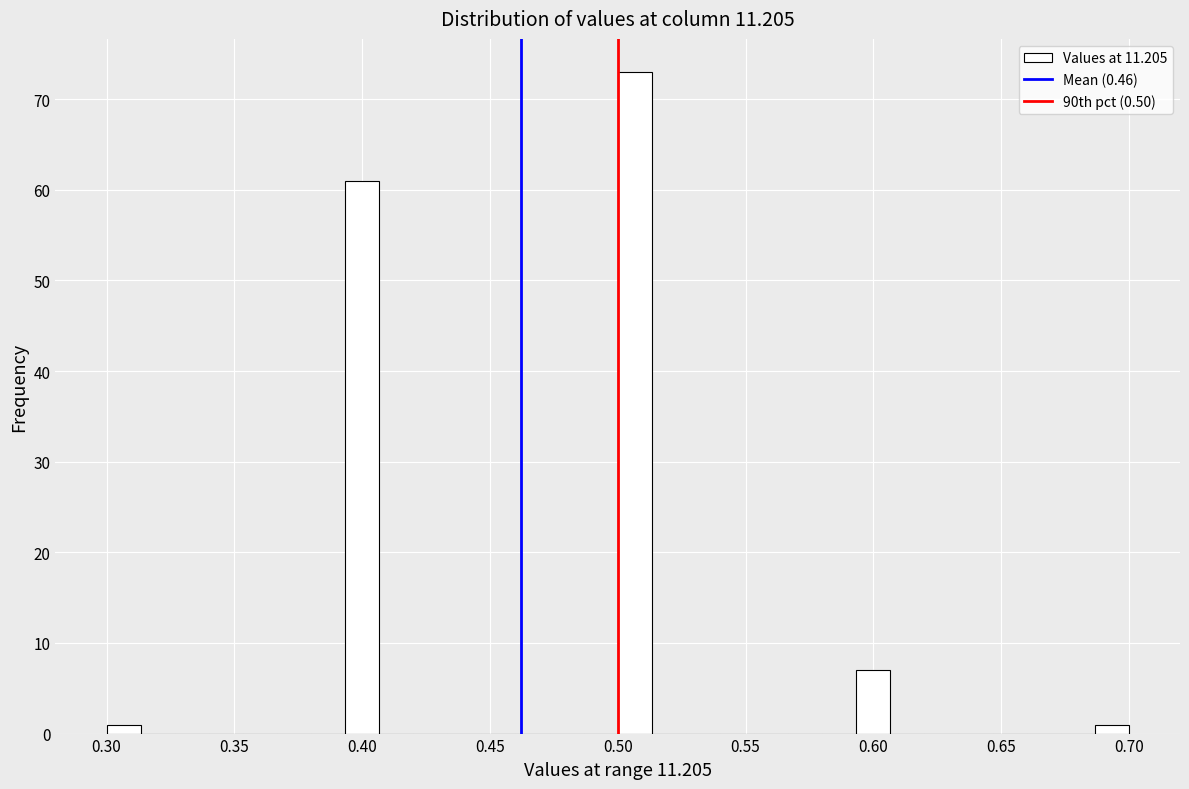

Read against the x-axis, roughly where is the centre of the tallest bar?

0.505